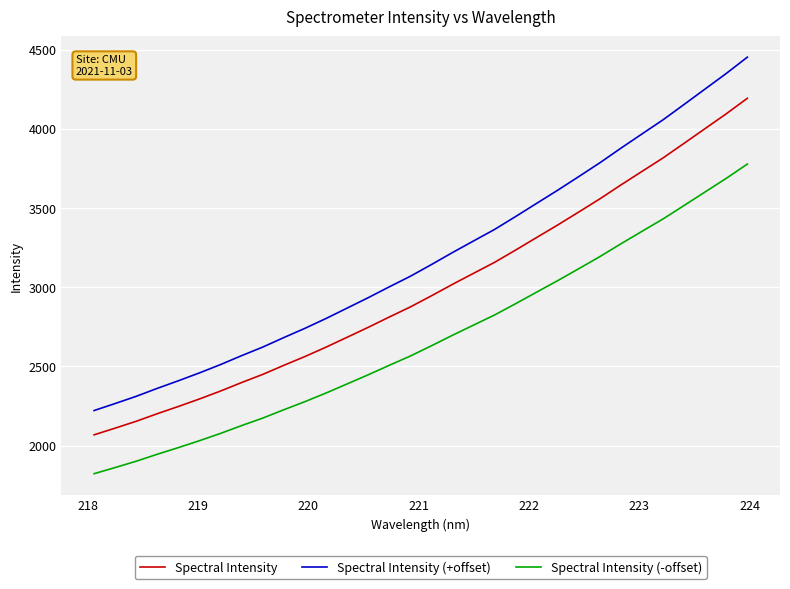

True or false: Spectral Intensity (-offset) and Spectral Intensity intersect in this chart.

False